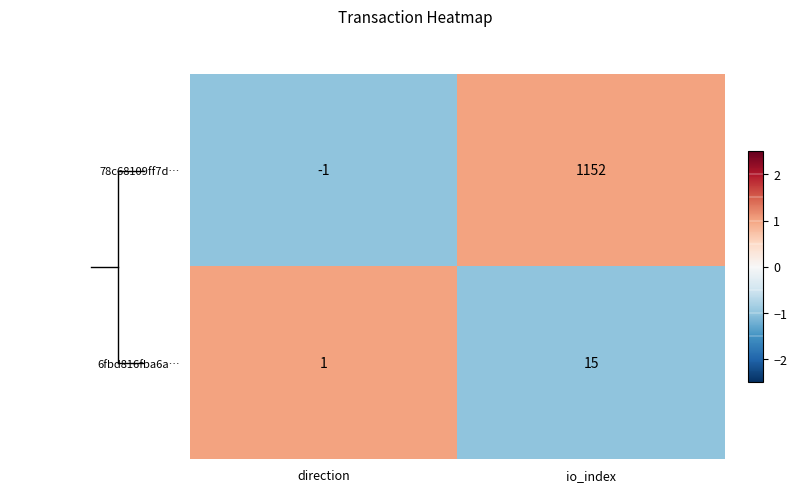

Reading left to right, what are all the values shown in this chart?

78c68109ff7d…: direction=-1	io_index=1152
6fbd816fba6a…: direction=1	io_index=15